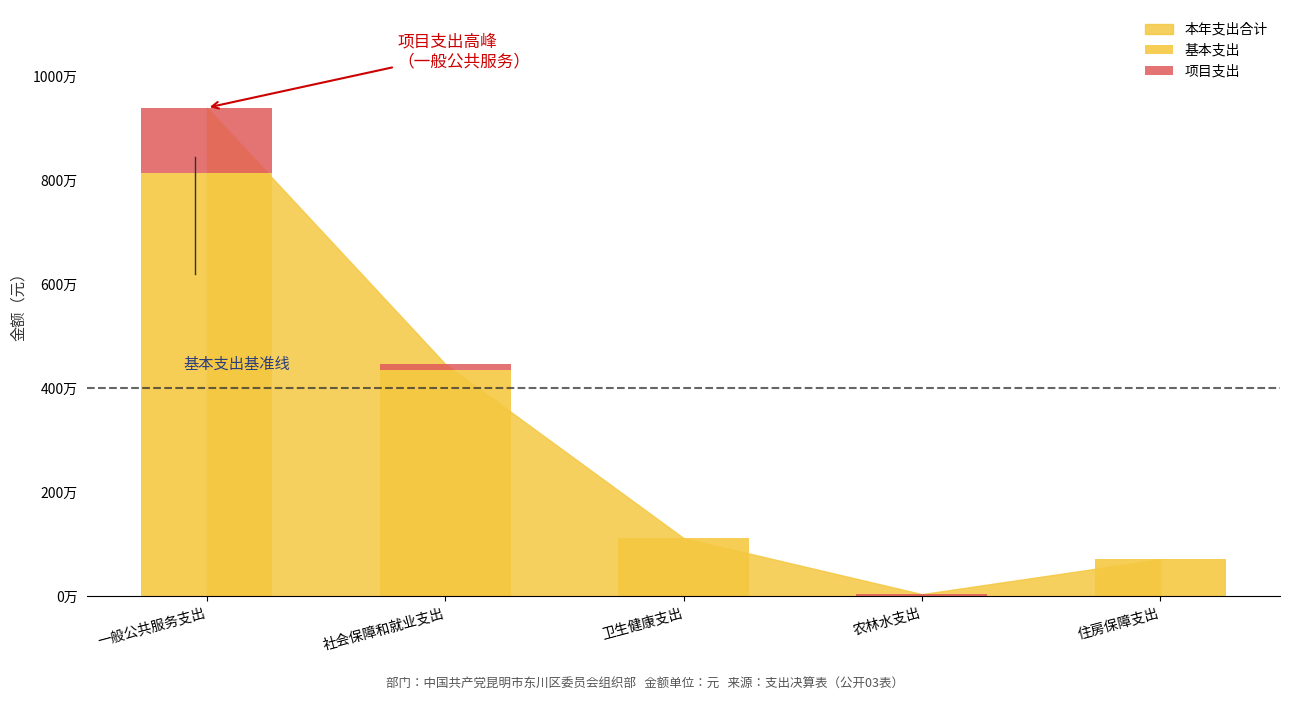

Rank the series by their maximum value, from highest to lowest.

基本支出, 项目支出